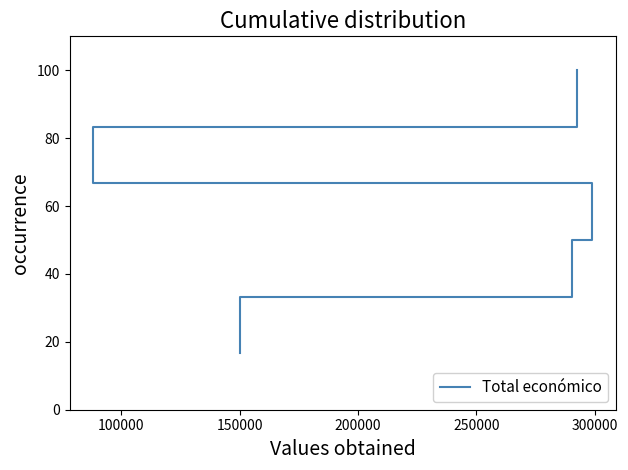

True or false: the data has more than 0 interior local peaks.

False